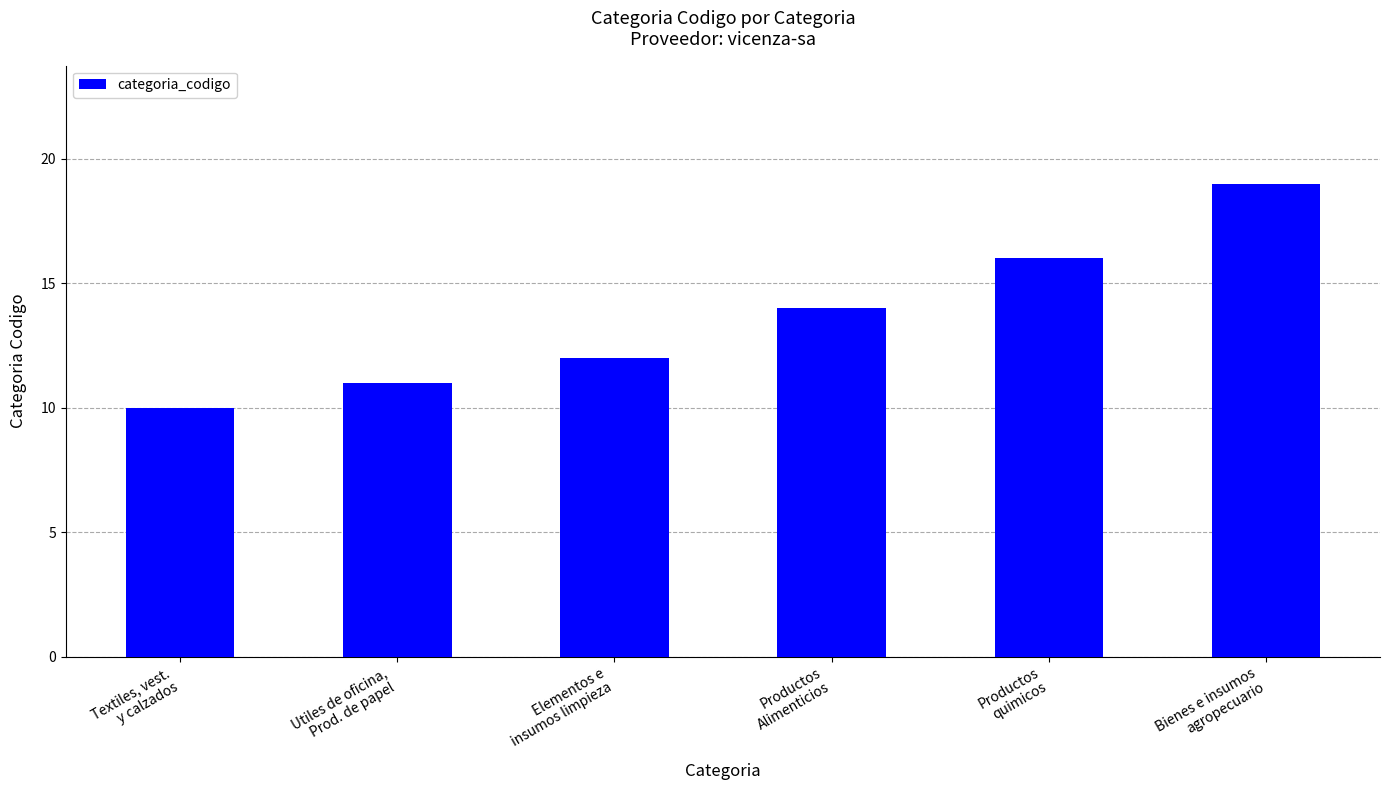

How many bars are there in total?

6